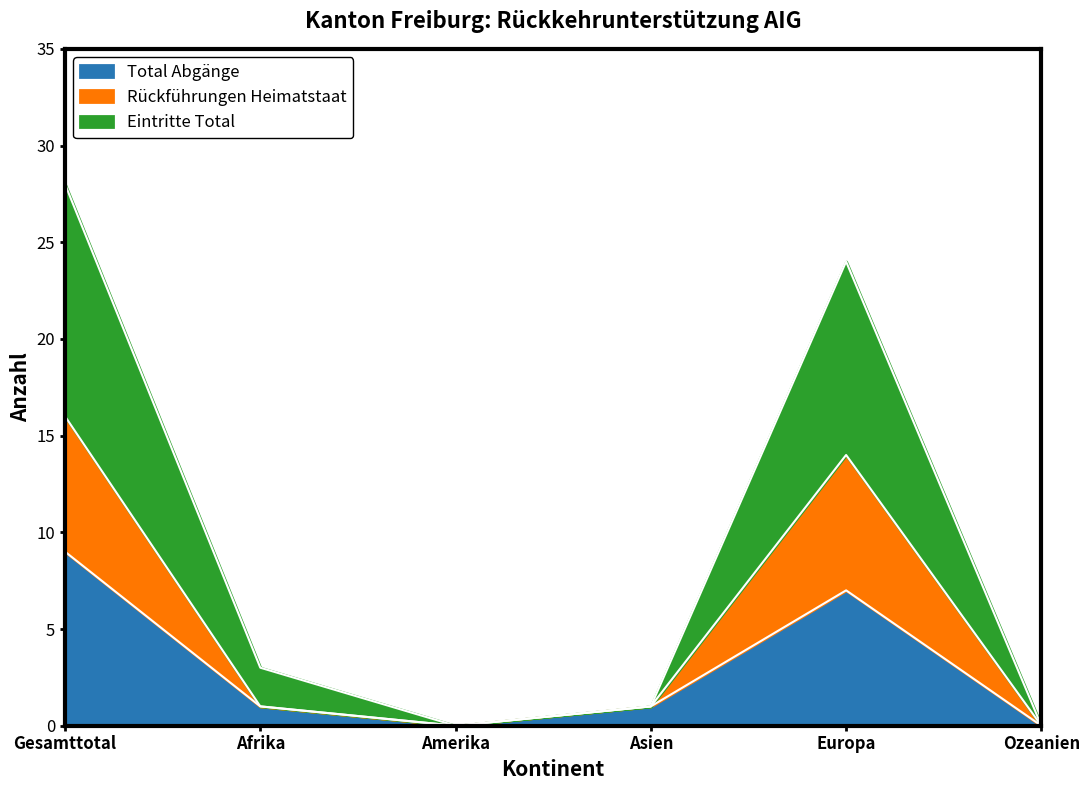

The value of Total Abgänge at Afrika is 1. True or false?

True